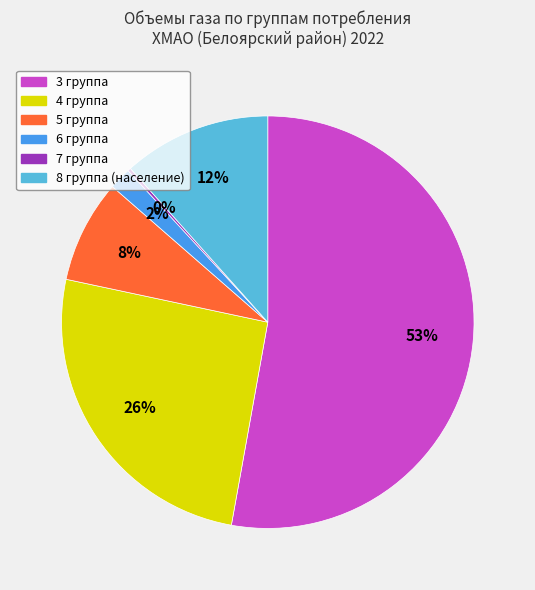

To the nearest percent, what is the combined percentage of 8 группа (население) and 5 группа?

20%